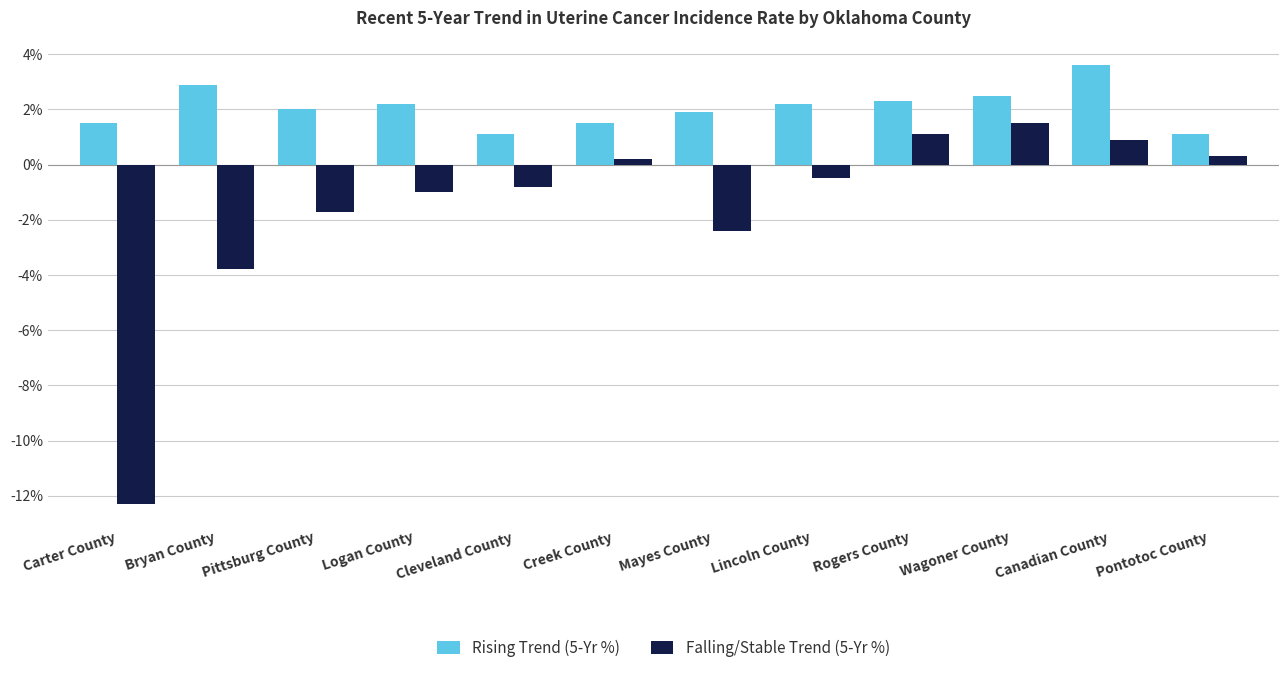

Is it true that Rising Trend (5-Yr %) equals 0.4 at Pontotoc County?

False